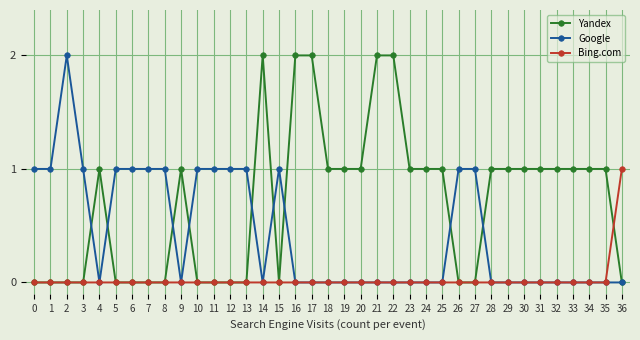

What is the value of the Yandex point at the 36th from the left?

1